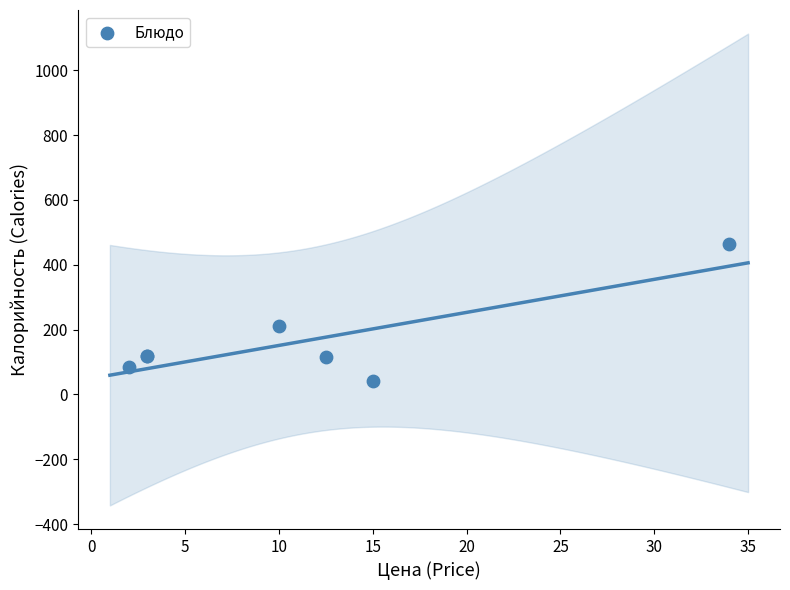

What Y value in the scatter plot is closest to 253?

211